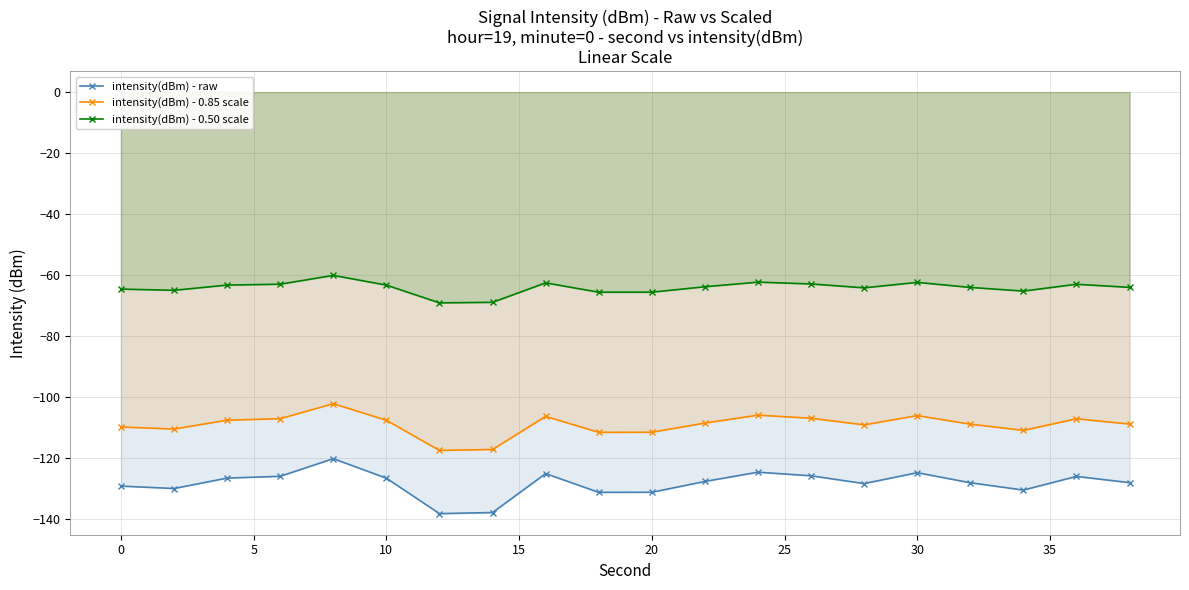

List the series in order of their overall mean, lowest first.

intensity(dBm) - raw, intensity(dBm) - 0.85 scale, intensity(dBm) - 0.50 scale